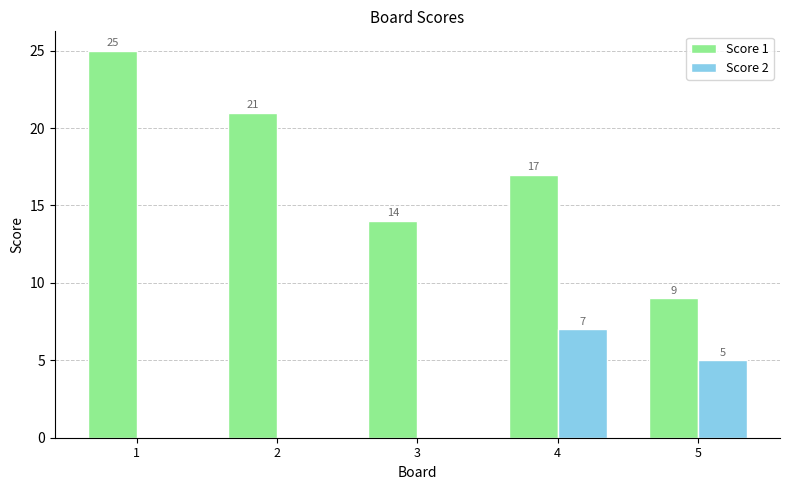

What is the maximum value shown in the chart?

25